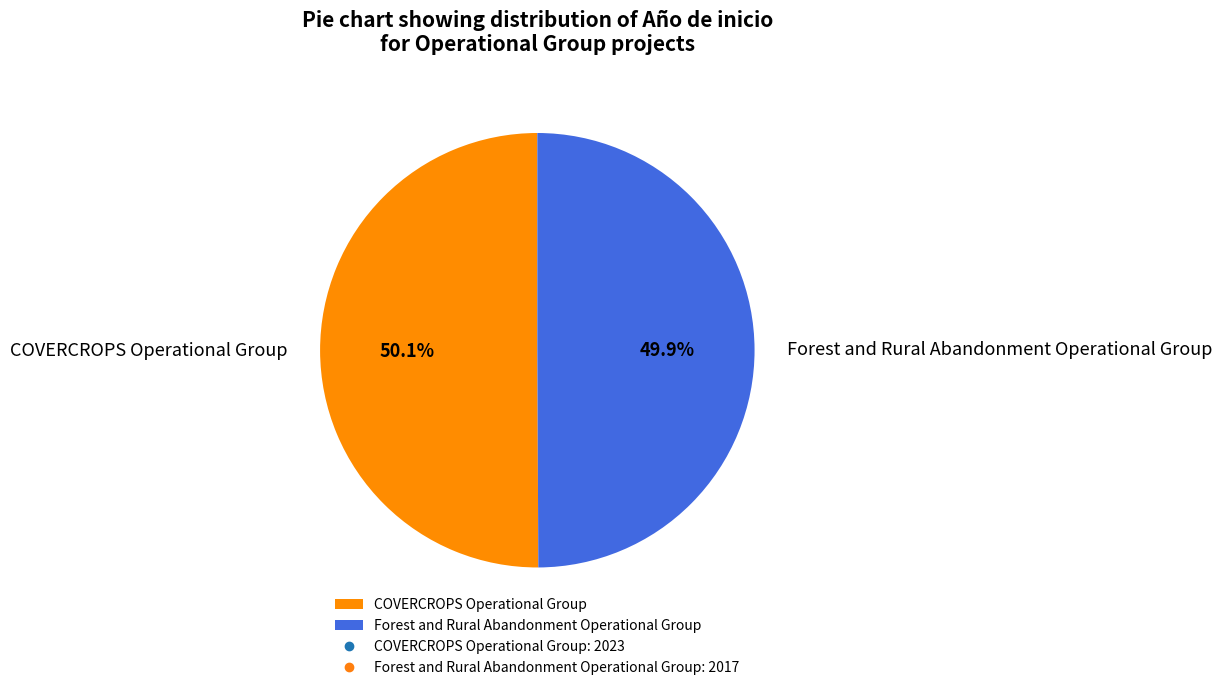

Is it true that Forest and Rural Abandonment Operational Group is 50% of the pie?

True